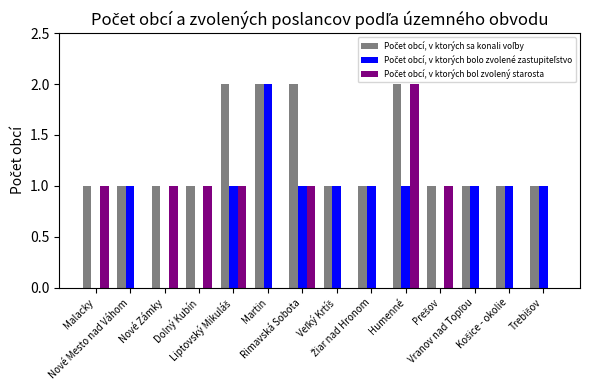

List the series in order of their peak value, lowest first.

Počet obcí, v ktorých sa konali voľby, Počet obcí, v ktorých bolo zvolené zastupiteľstvo, Počet obcí, v ktorých bol zvolený starosta